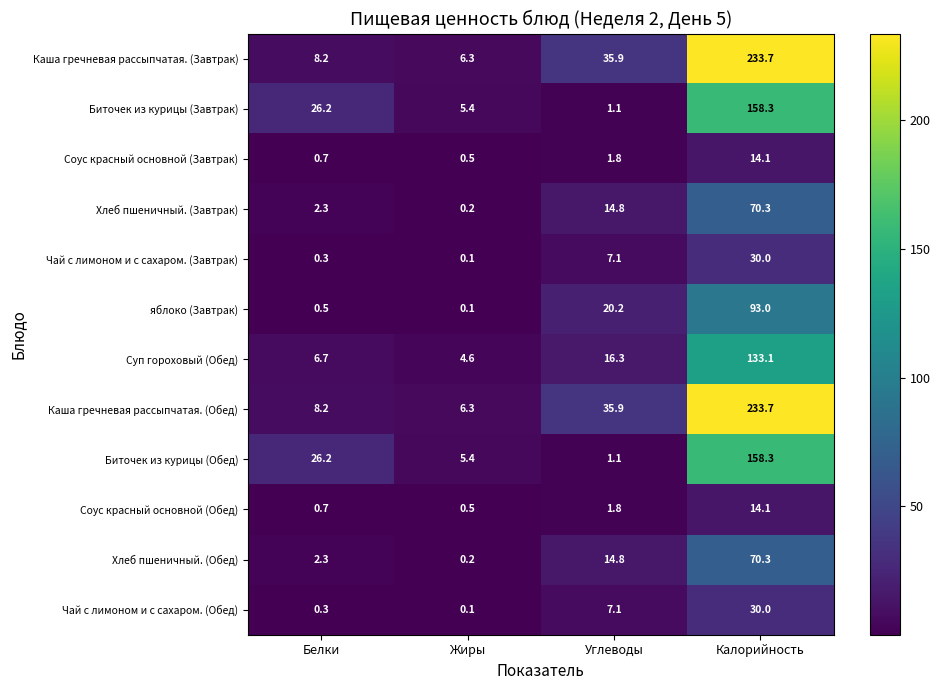

What is the greatest value displayed?

233.7